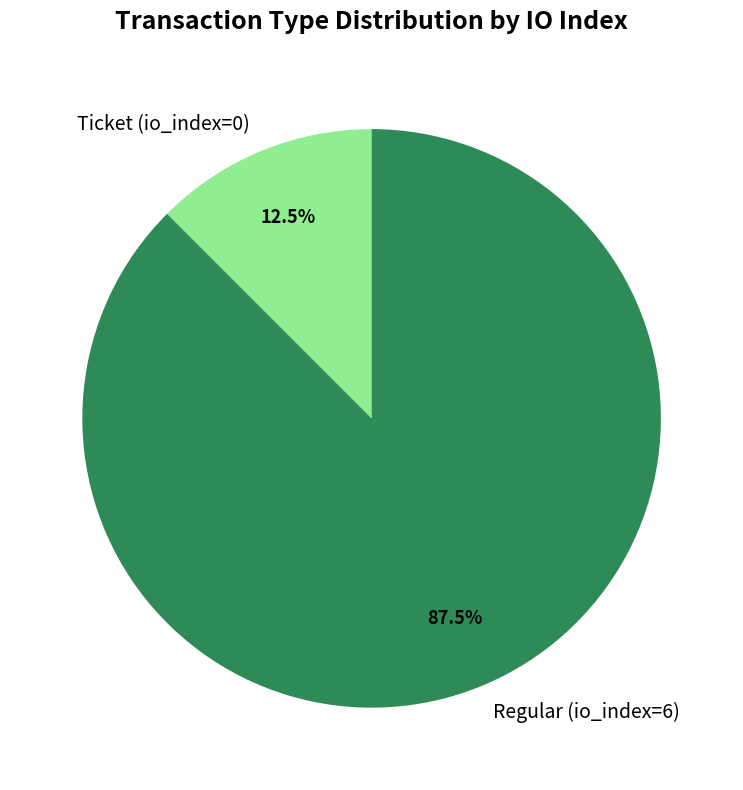

Which category accounts for the majority?

Regular (io_index=6)